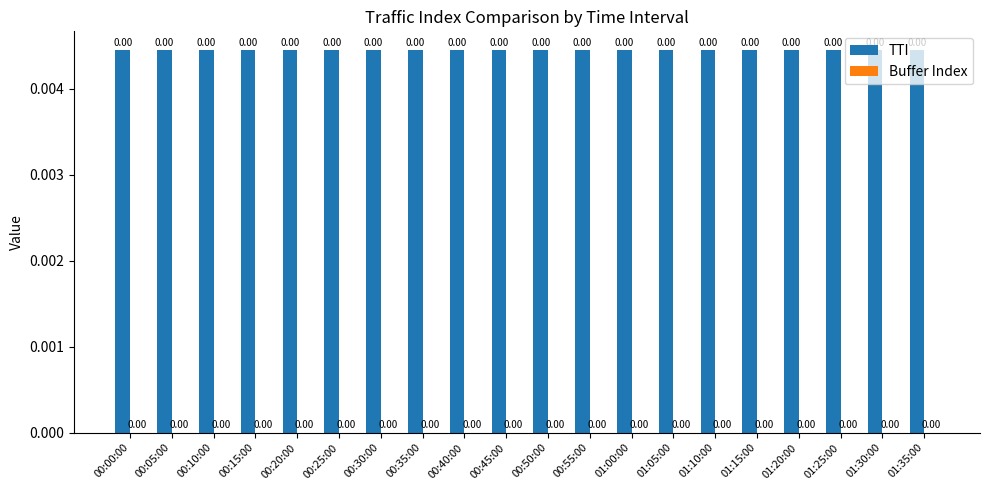

At which label does TTI reach its minimum?

00:00:00